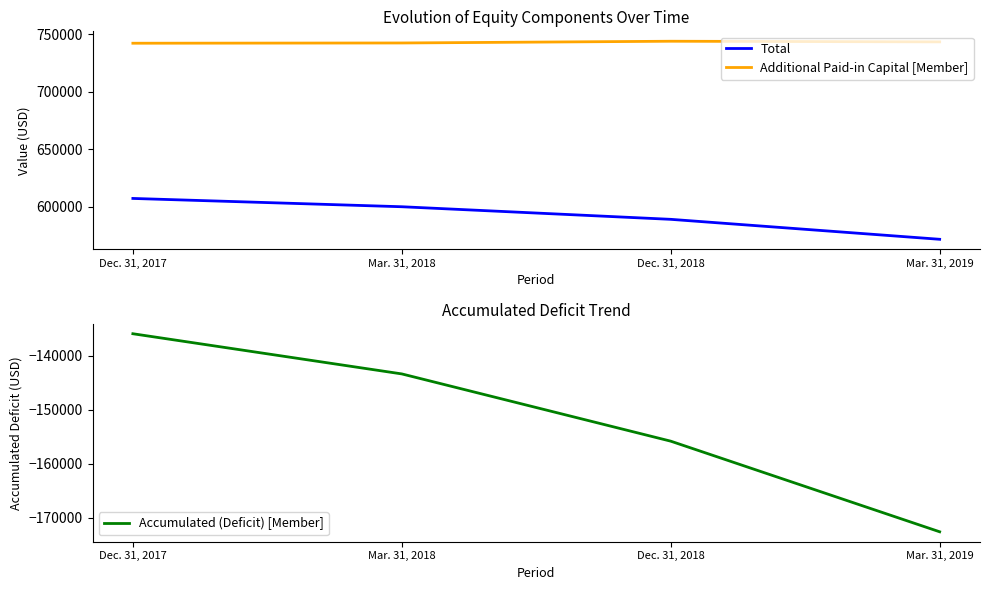

Reading left to right, transcribe all the data shown in this chart.

Total: Dec. 31, 2017=607416	Mar. 31, 2018=600194	Dec. 31, 2018=589245	Mar. 31, 2019=571890
Additional Paid-in Capital [Member]: Dec. 31, 2017=742391	Mar. 31, 2018=742614	Dec. 31, 2018=744126	Mar. 31, 2019=743580
Accumulated (Deficit) [Member]: Dec. 31, 2017=-135920	Mar. 31, 2018=-143366	Dec. 31, 2018=-155831	Mar. 31, 2019=-172627